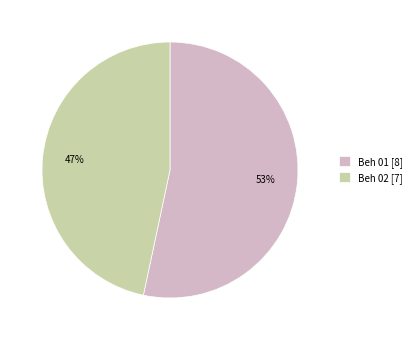

Does Beh 01 account for over 50% of the chart?

Yes